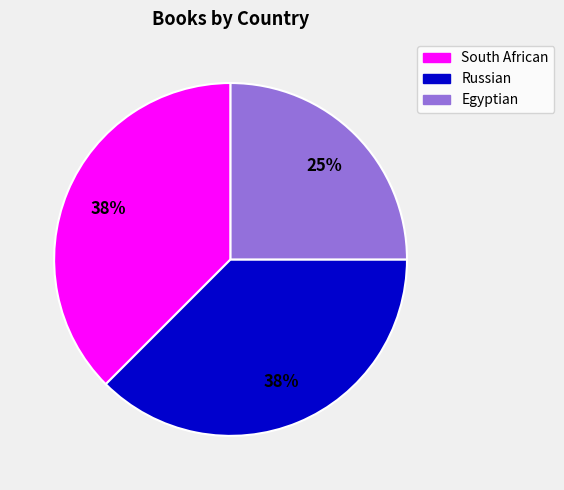

Is there any slice that represents more than half of the pie?

No